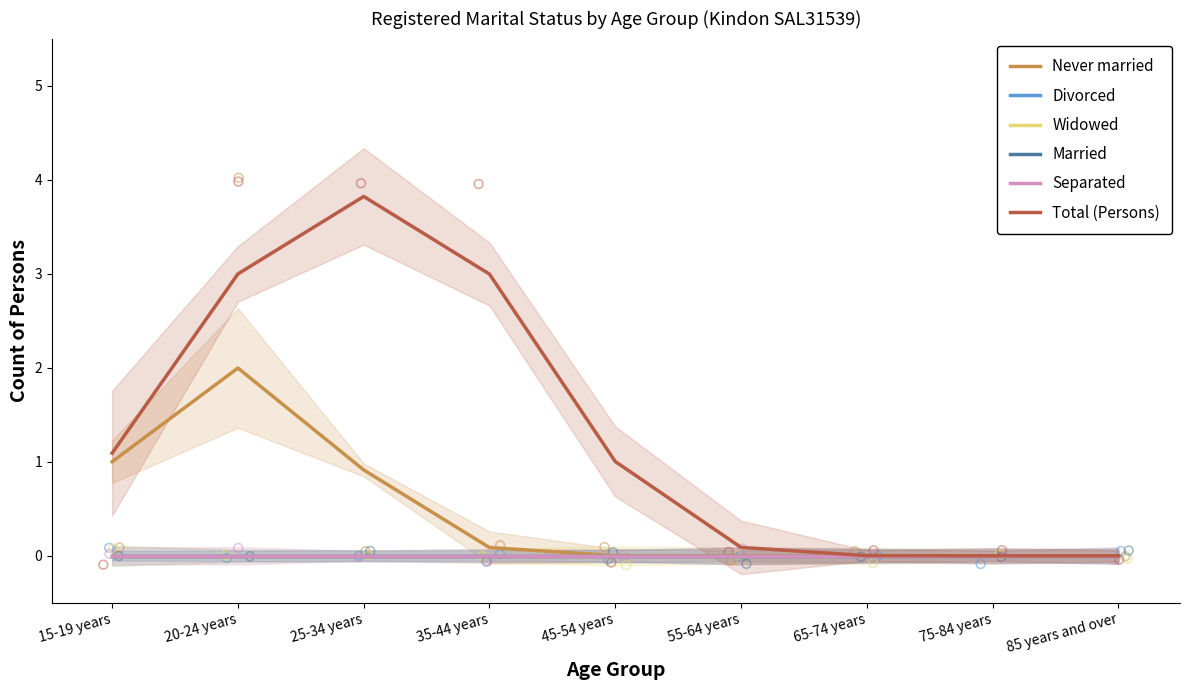

At which category is the sum across all series the highest?

20-24 years